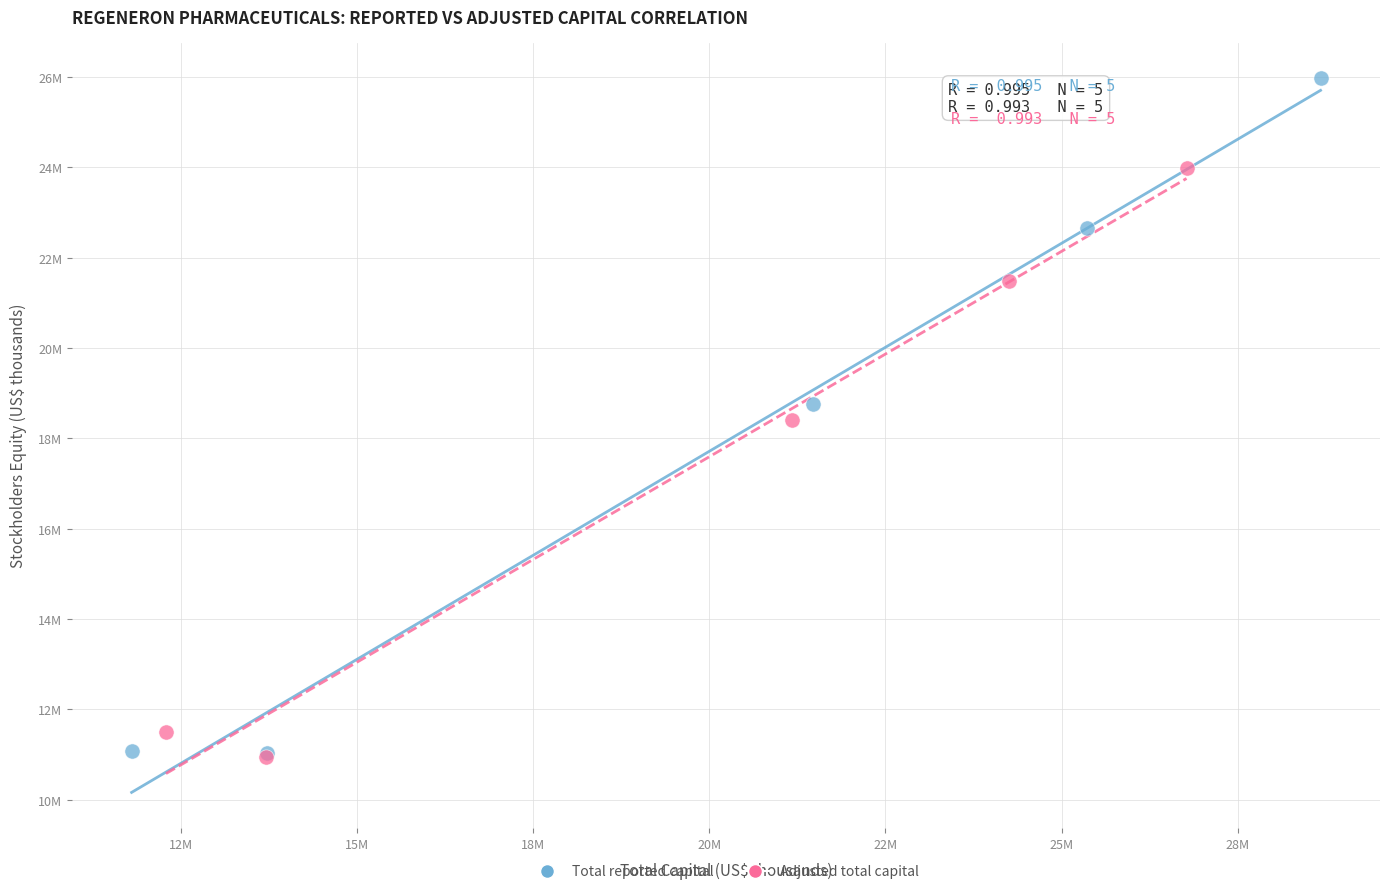

What are all the series names shown in the legend?

Total reported capital, Adjusted total capital